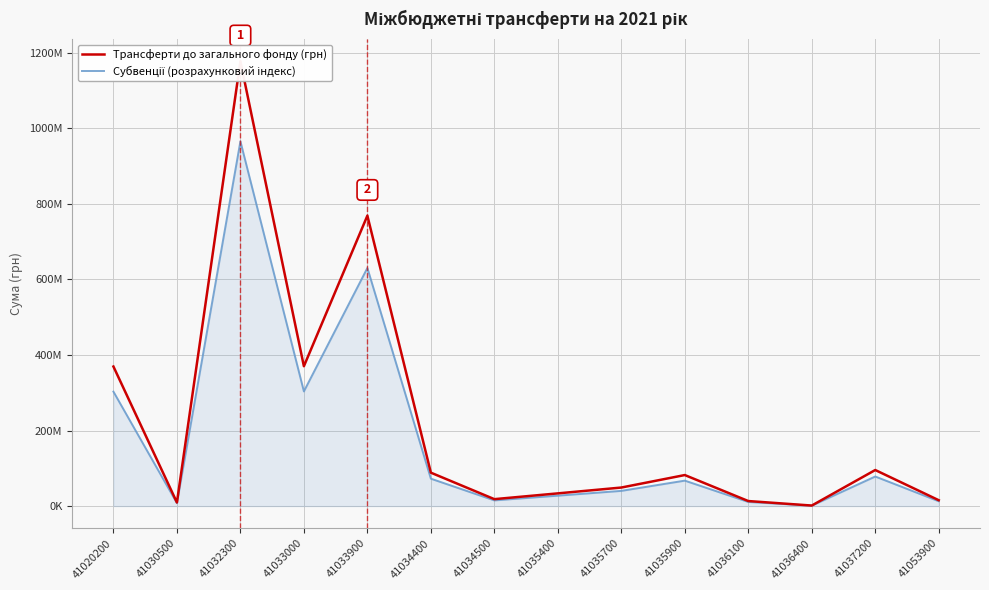

At how many categories does at least one series exceed 455348234?

2